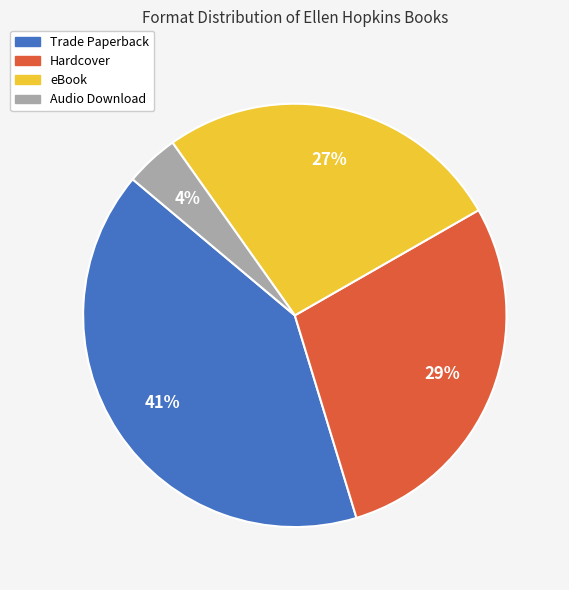

To the nearest percent, what is the combined percentage of eBook and Trade Paperback?

67%